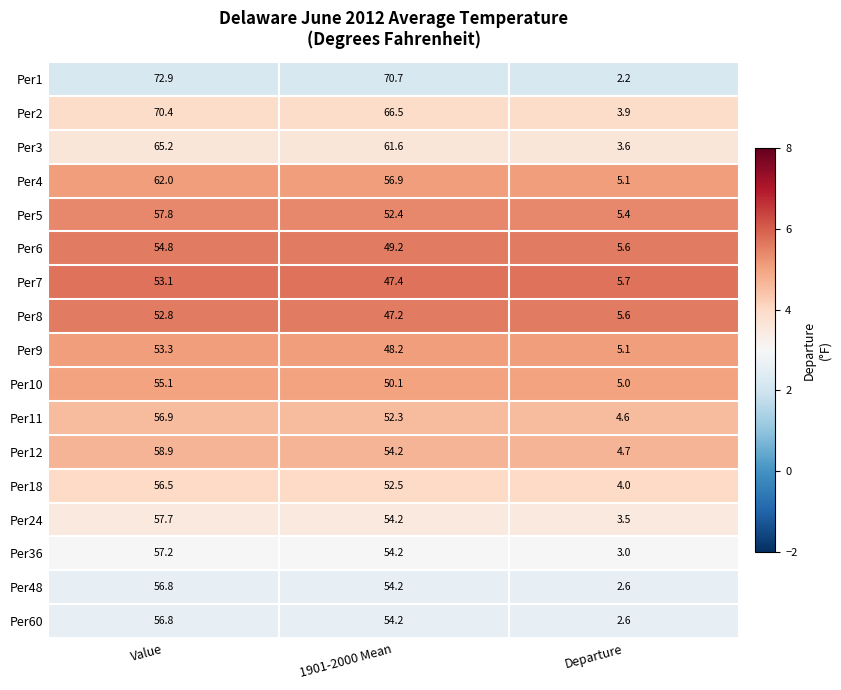

What is the difference between the Per5 values at Departure and Value?

52.4